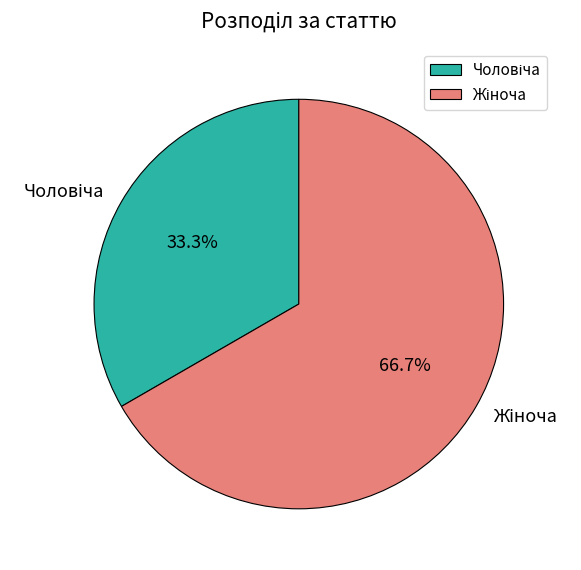

Does any single category account for the majority?

Yes